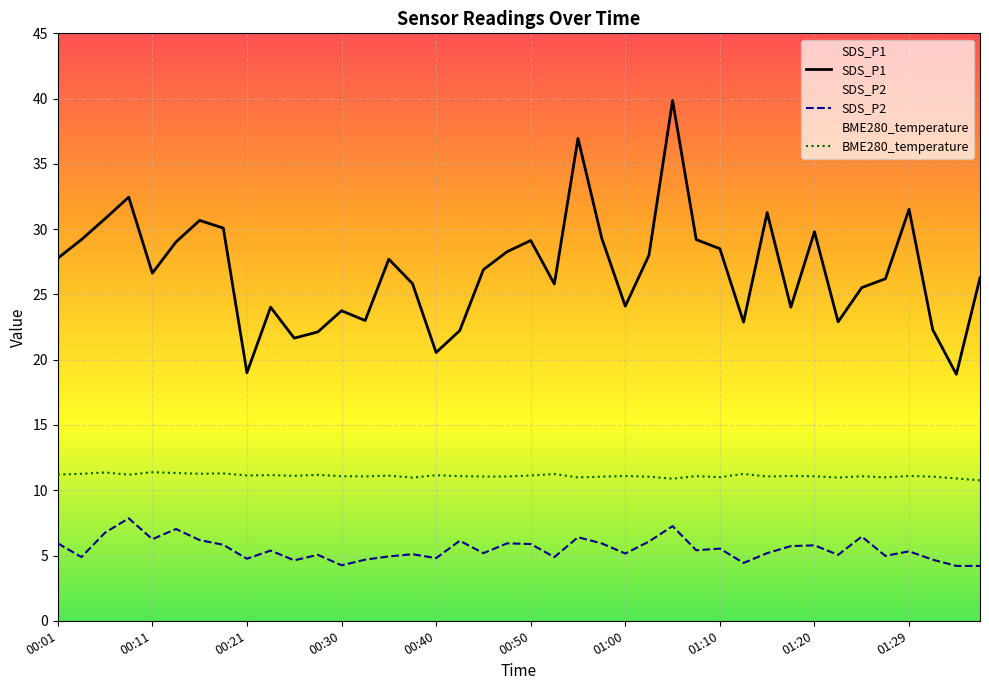

What is the average value of the BME280_temperature series?

11.1